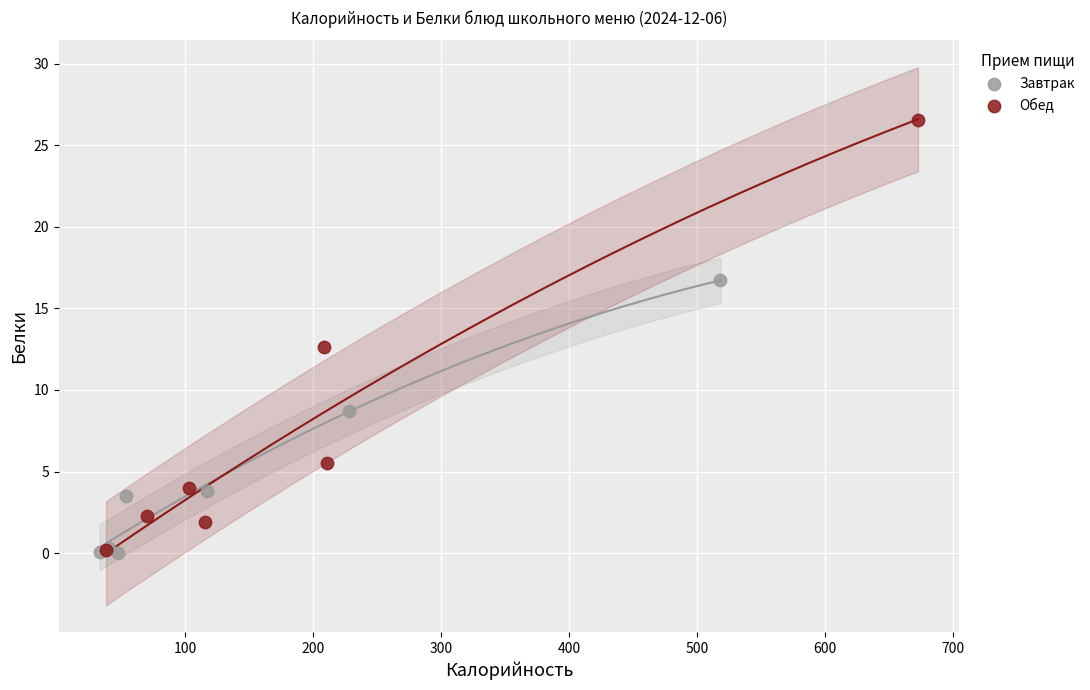

Which series reaches the maximum Y coordinate?

Обед